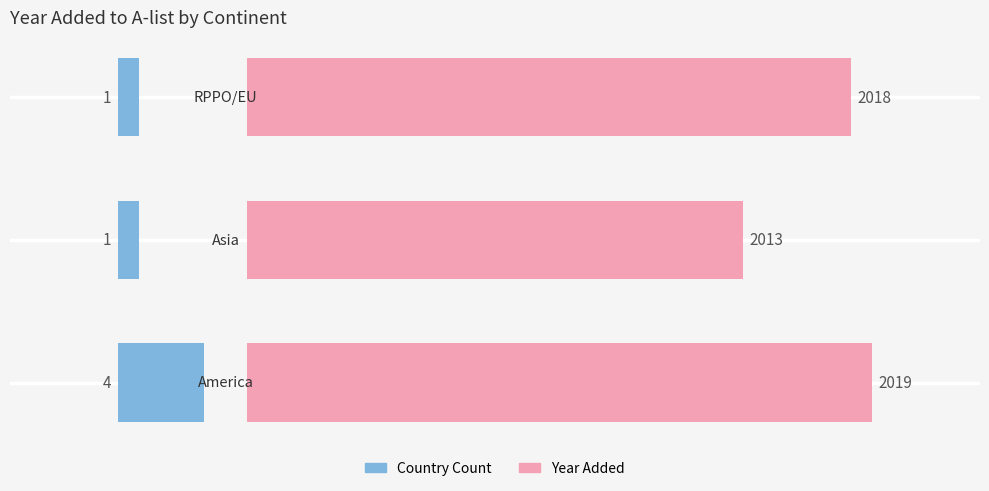

The Year Added (offset from 1990) series shows 23 at 1. True or false?

True